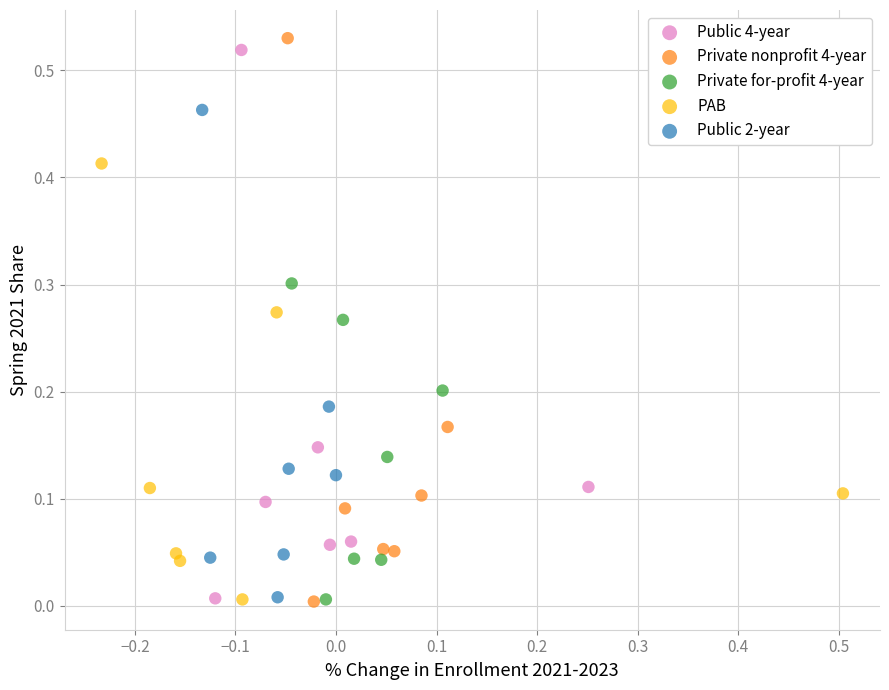

What are all the series names shown in the legend?

Public 4-year, Private nonprofit 4-year, Private for-profit 4-year, PAB, Public 2-year